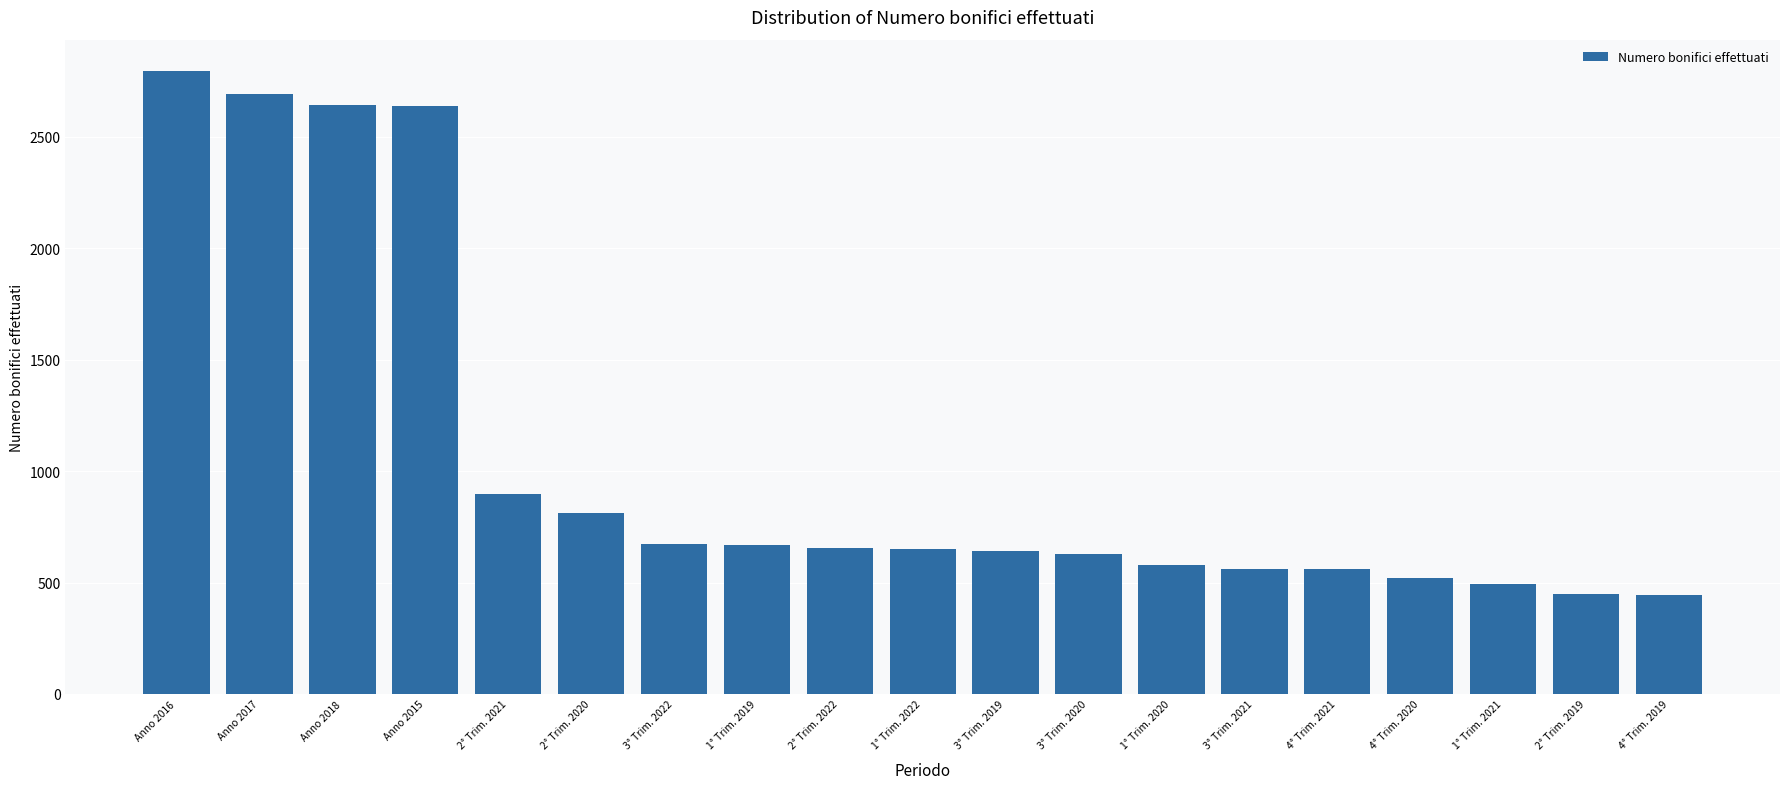

What is the ratio of the value at Anno 2015 to the value at 2° Trim. 2020?

3.2